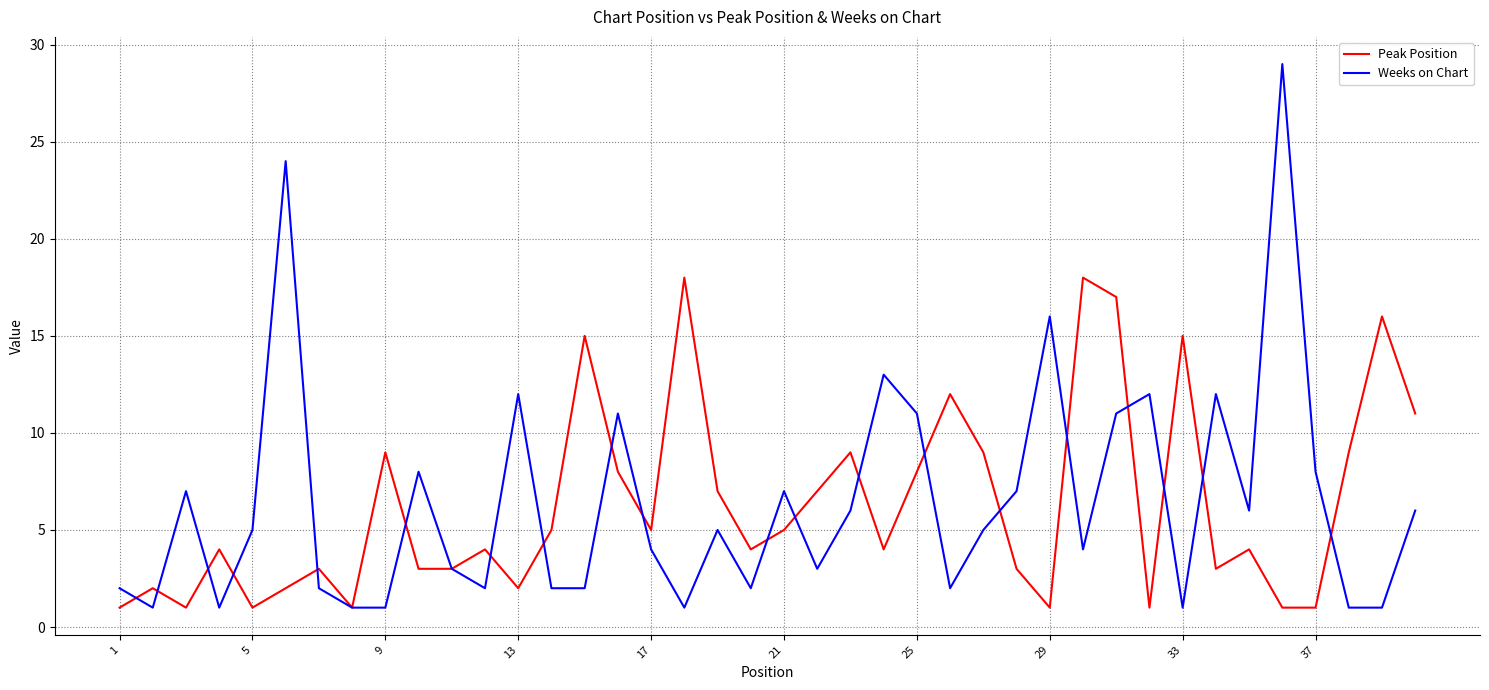

What is the difference between the second highest and minimum values in the Peak Position series?

17